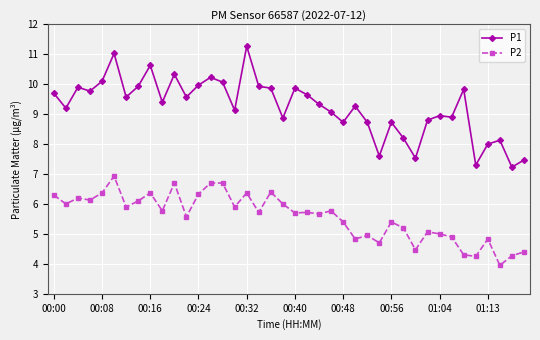

True or false: P2 has more than 1 interior local peaks.

True